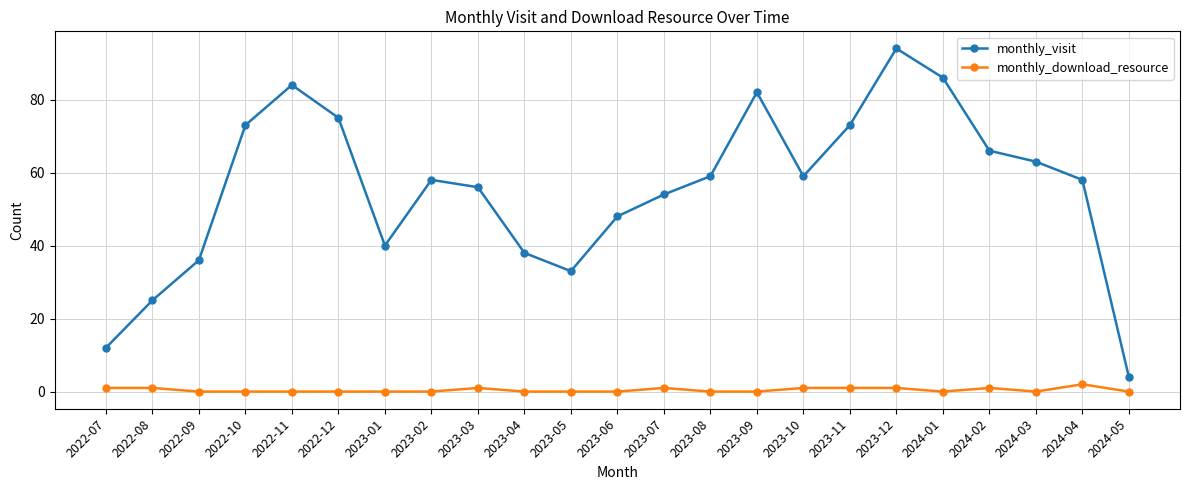

True or false: monthly_download_resource and monthly_visit intersect in this chart.

False